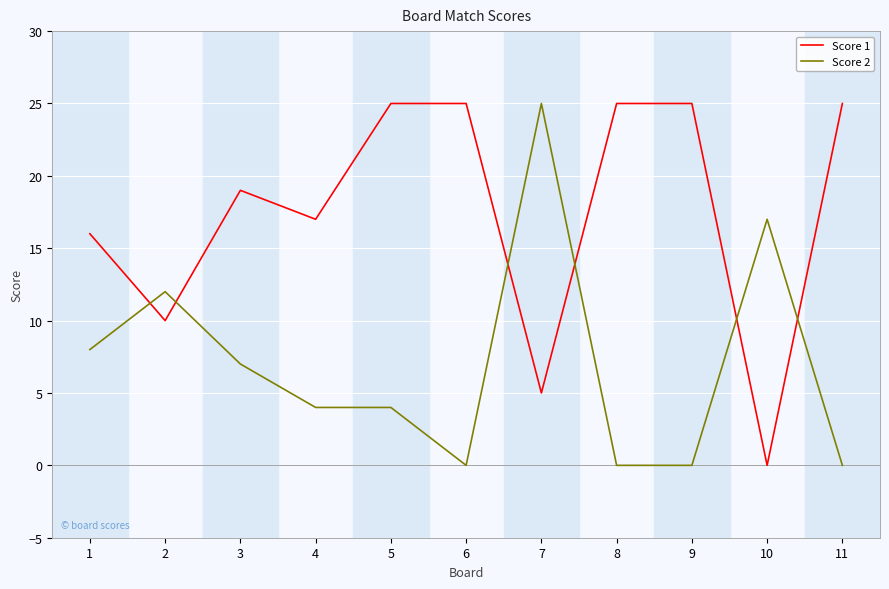

How many intersections are there between Score 2 and Score 1?

6